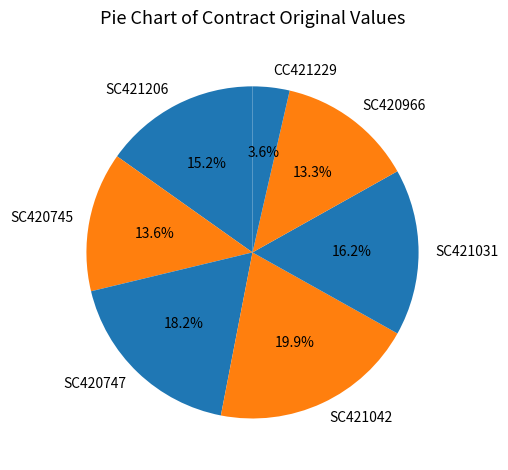

The SC420747 slice represents 10% of the pie. True or false?

False